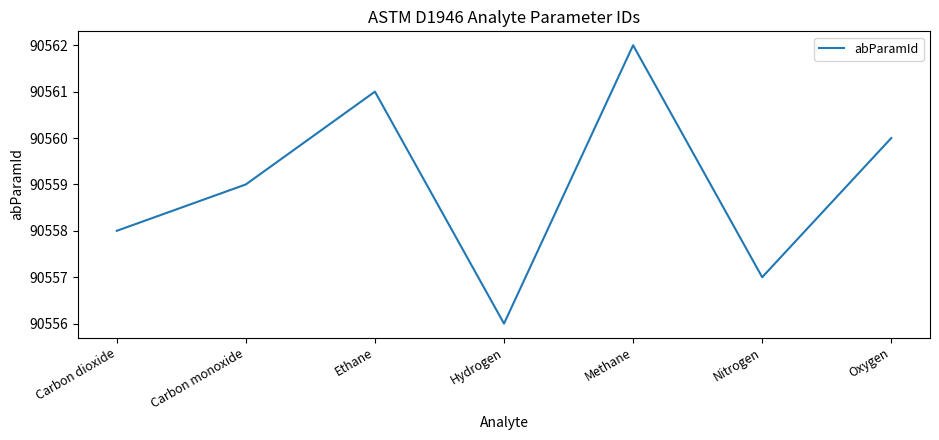

True or false: the data has more than 1 interior local peaks.

True